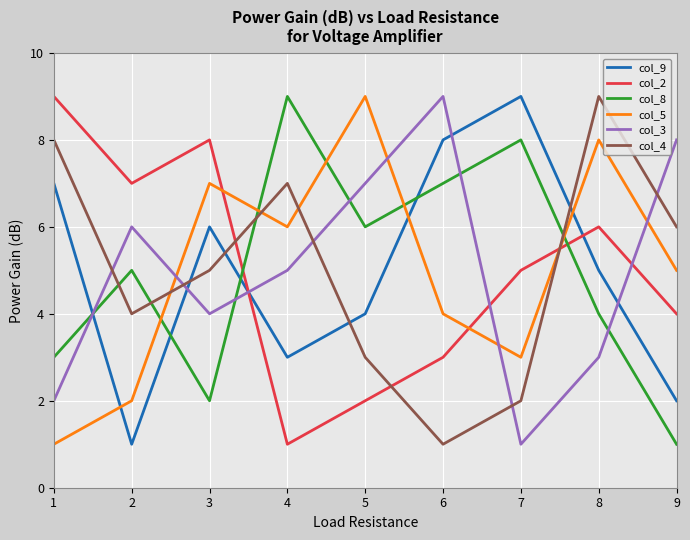

Is the value of col_3 at 9 greater than the value of col_8 at 3?

Yes